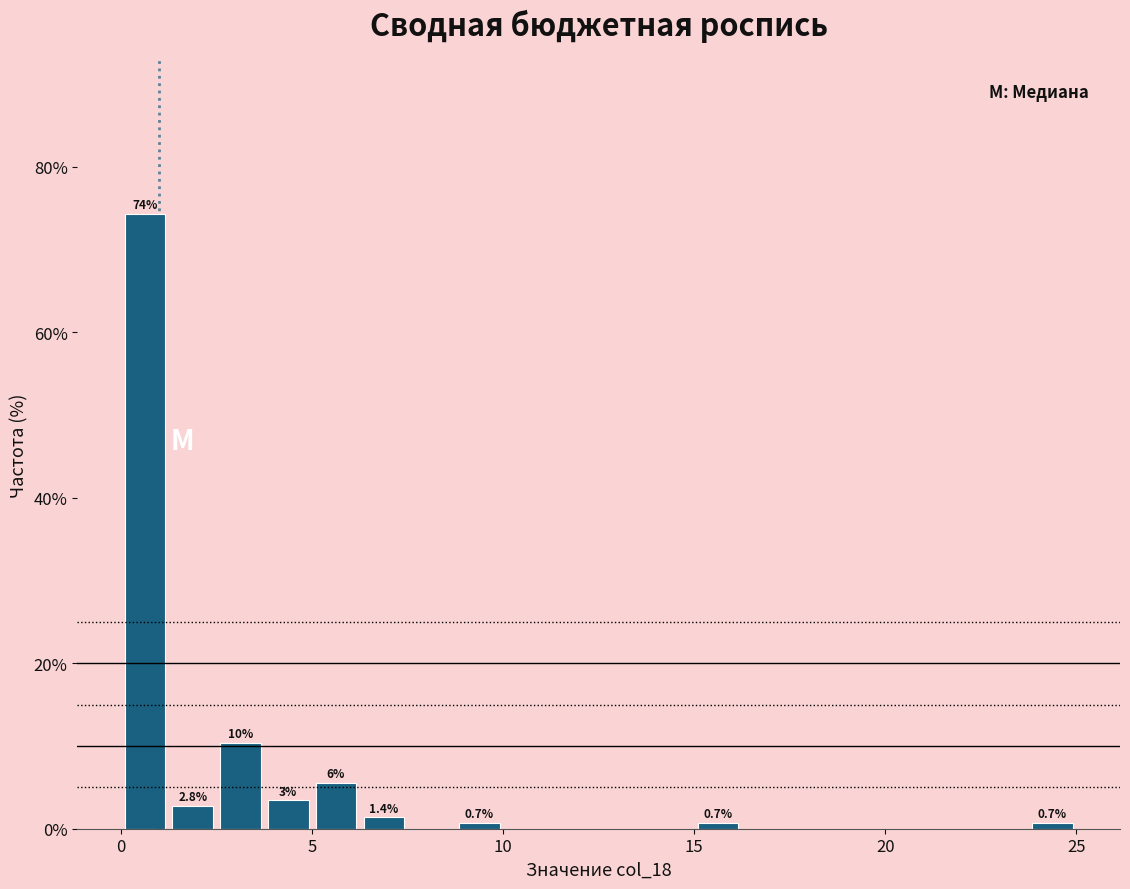

Read against the x-axis, roughly where is the centre of the tallest bar?

0.5